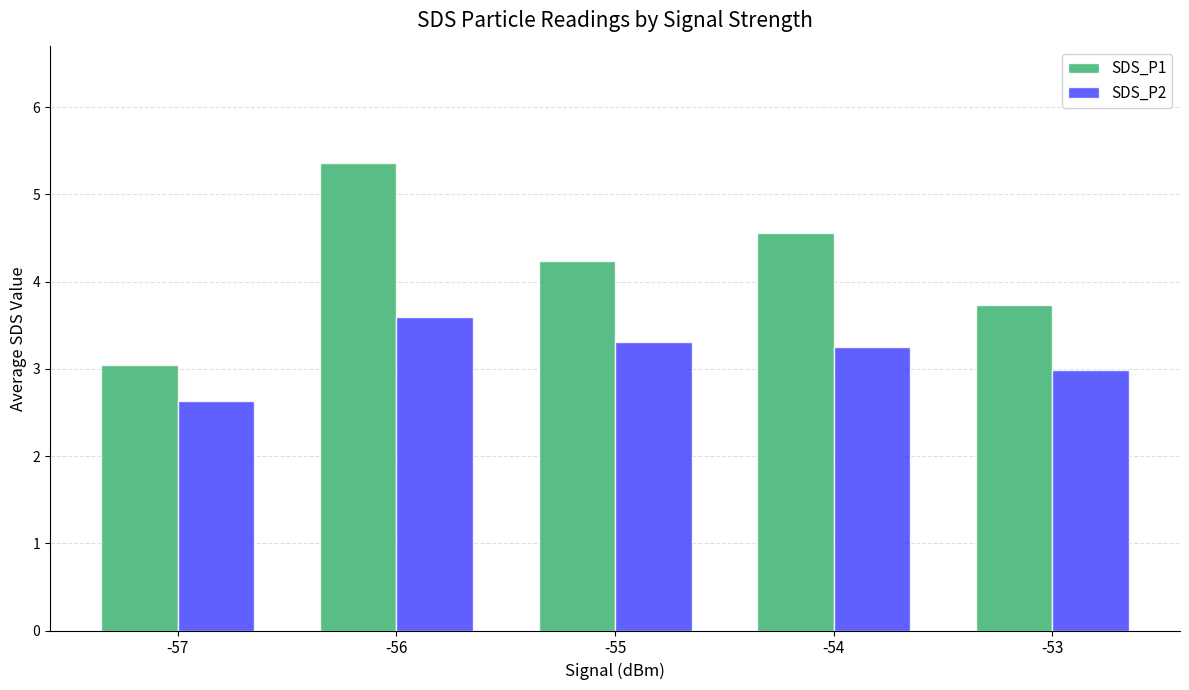

Does the chart contain any negative values?

No